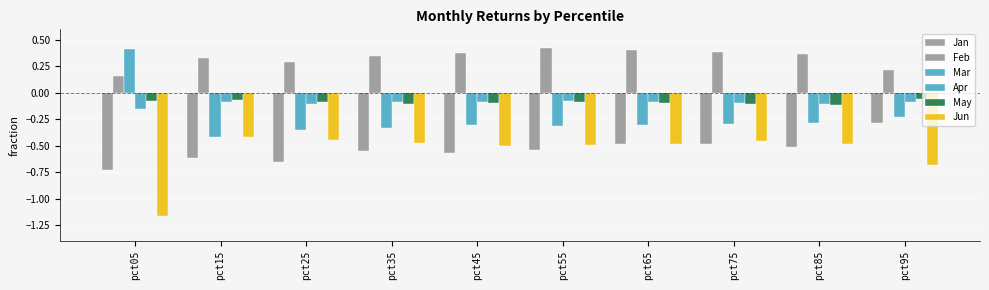

How many bars are there in total?

60